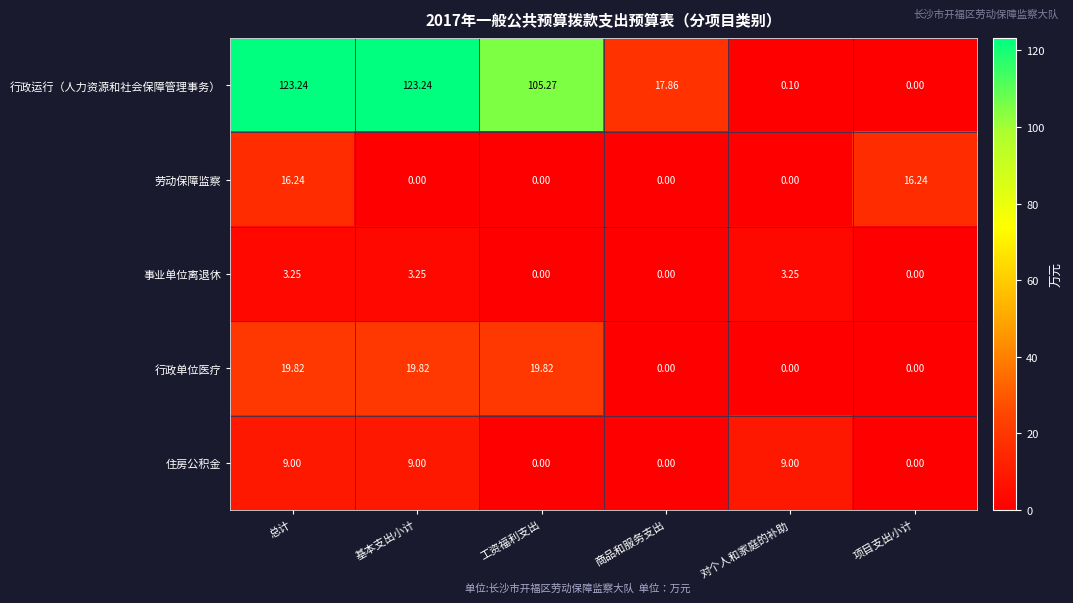

How many values in the 行政单位医疗 series exceed 19?

3